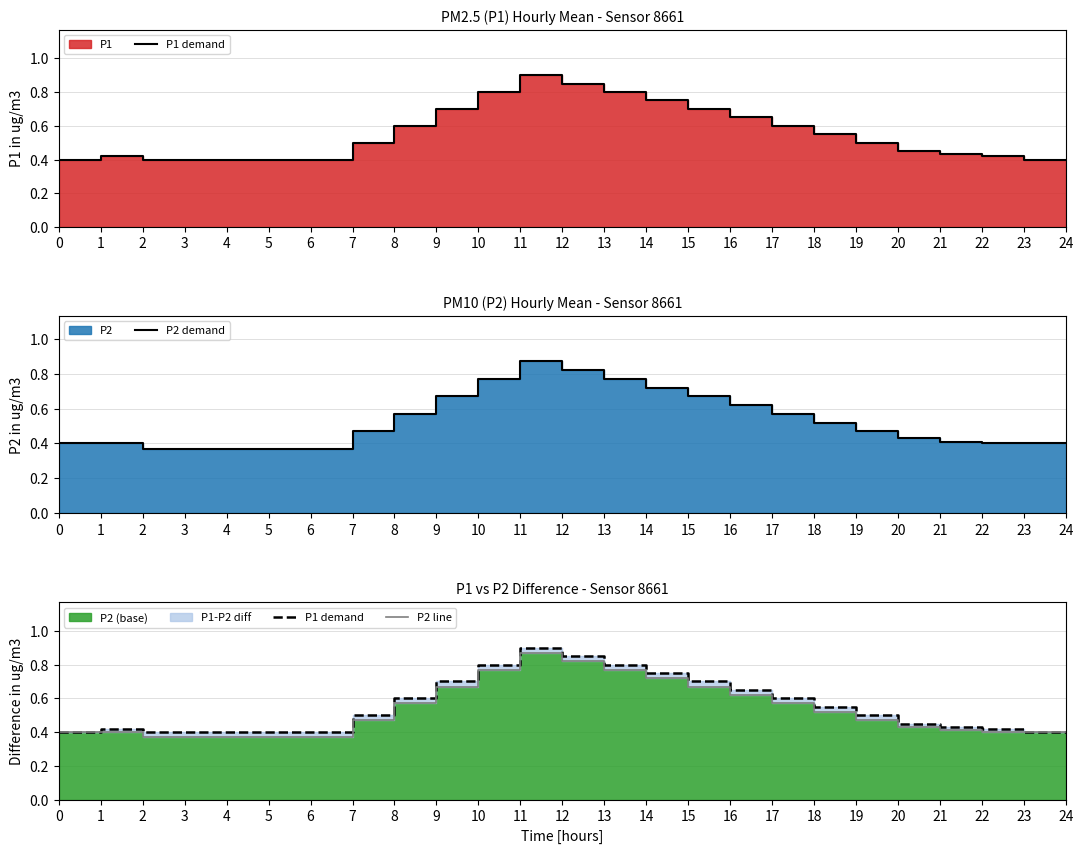

How many data points does each series have?

25